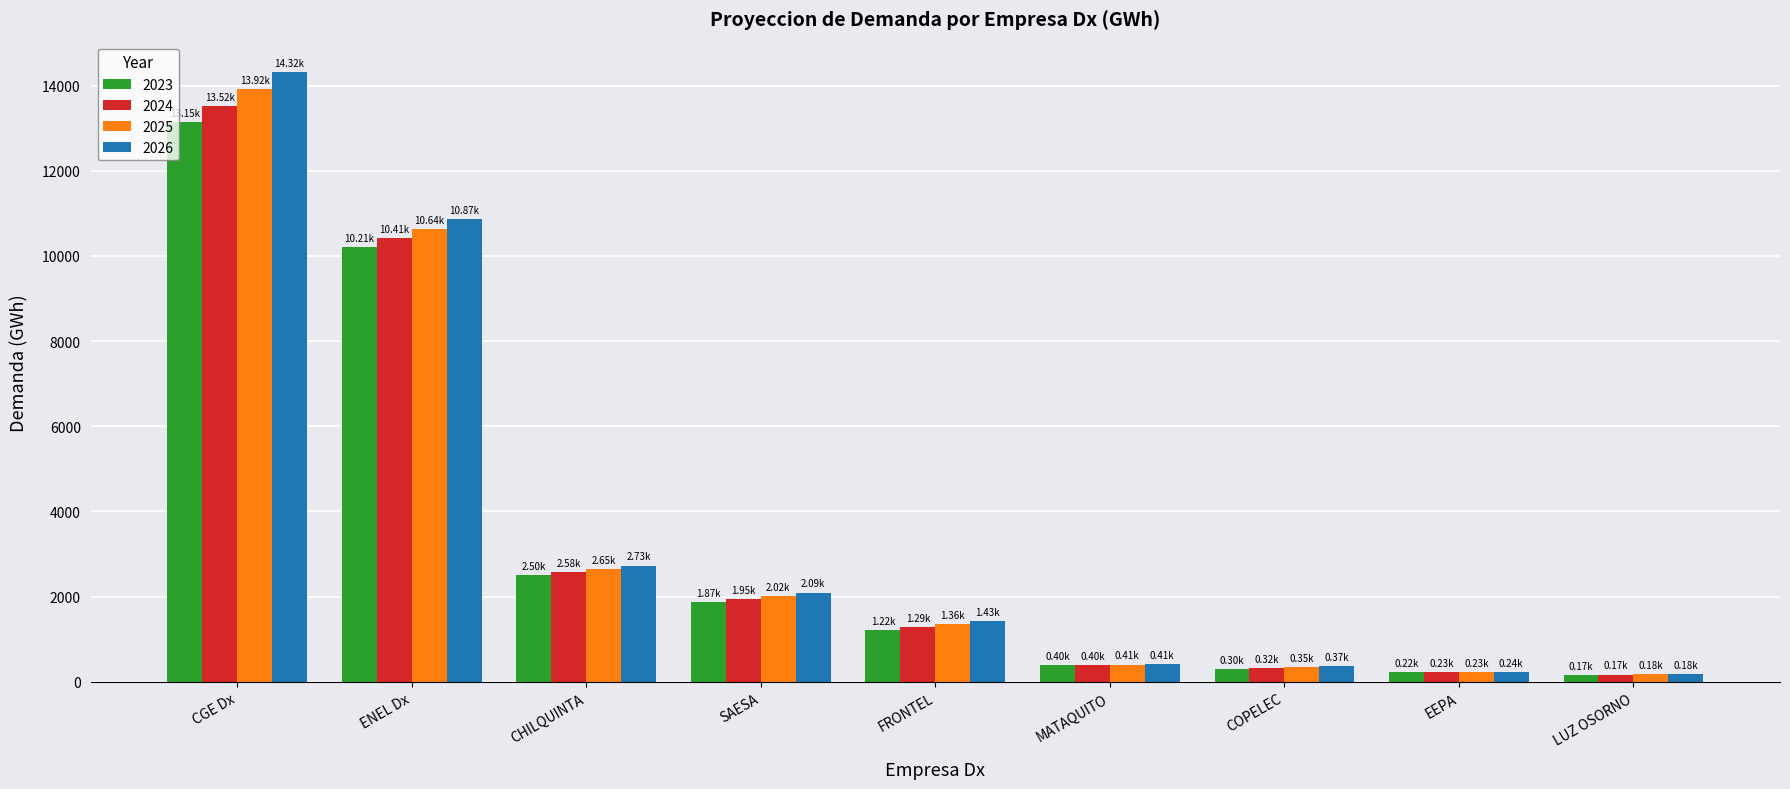

What is the sum of all 2026 values?

32645.0